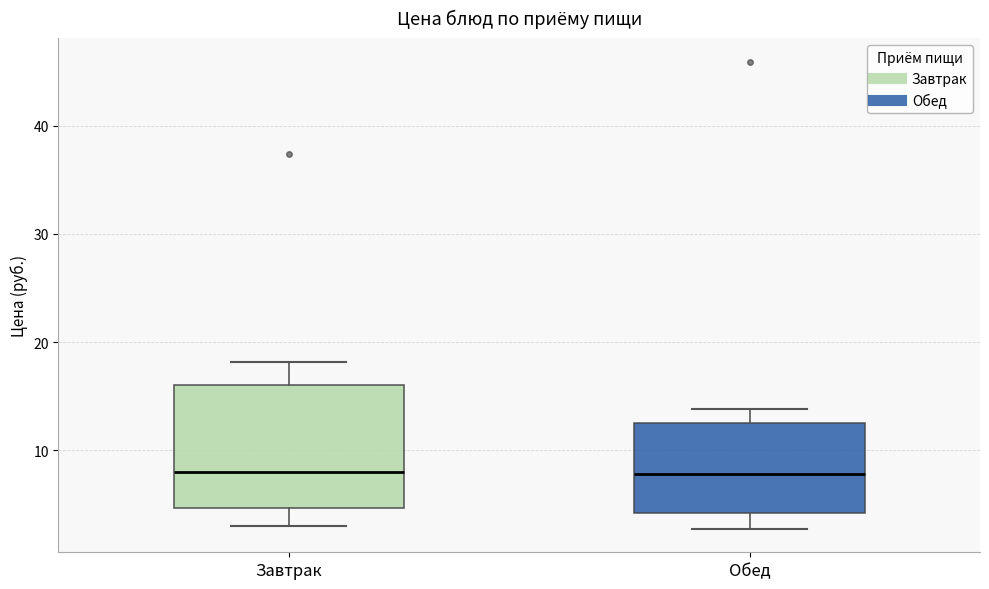

Comparing the boxes themselves (not the whiskers), which one is the tallest?

Завтрак